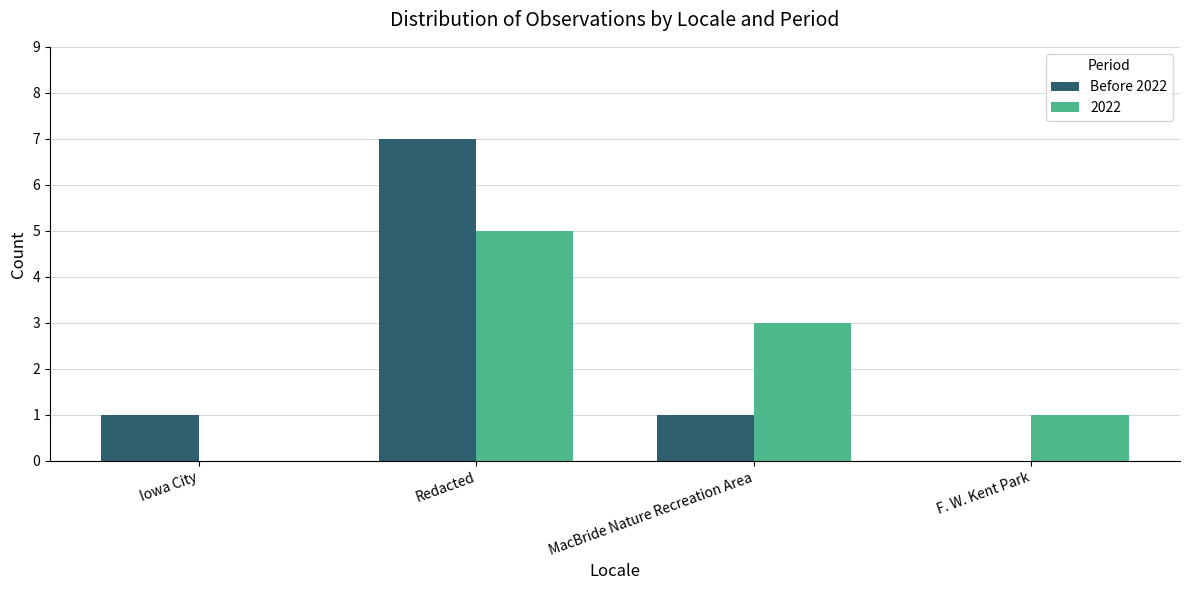

What is the highest value of the Before 2022 series?

7